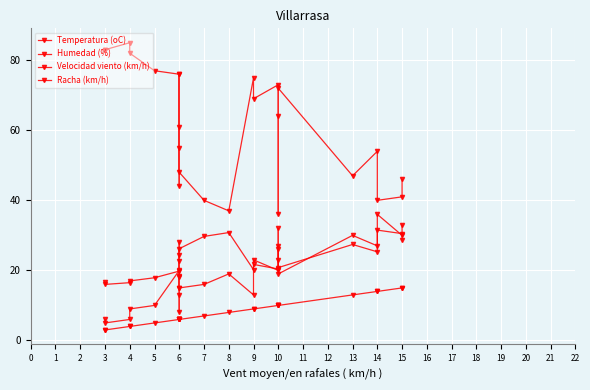

How many interior local valleys does the Racha (km/h) series have?

8